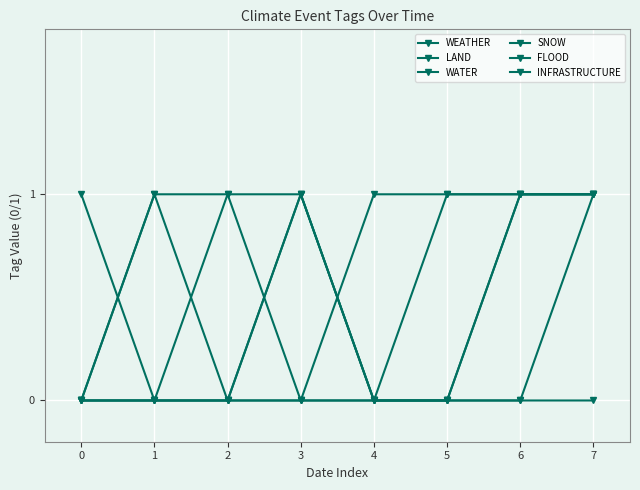

What is the difference between the maximum and minimum values in the INFRASTRUCTURE series?

1